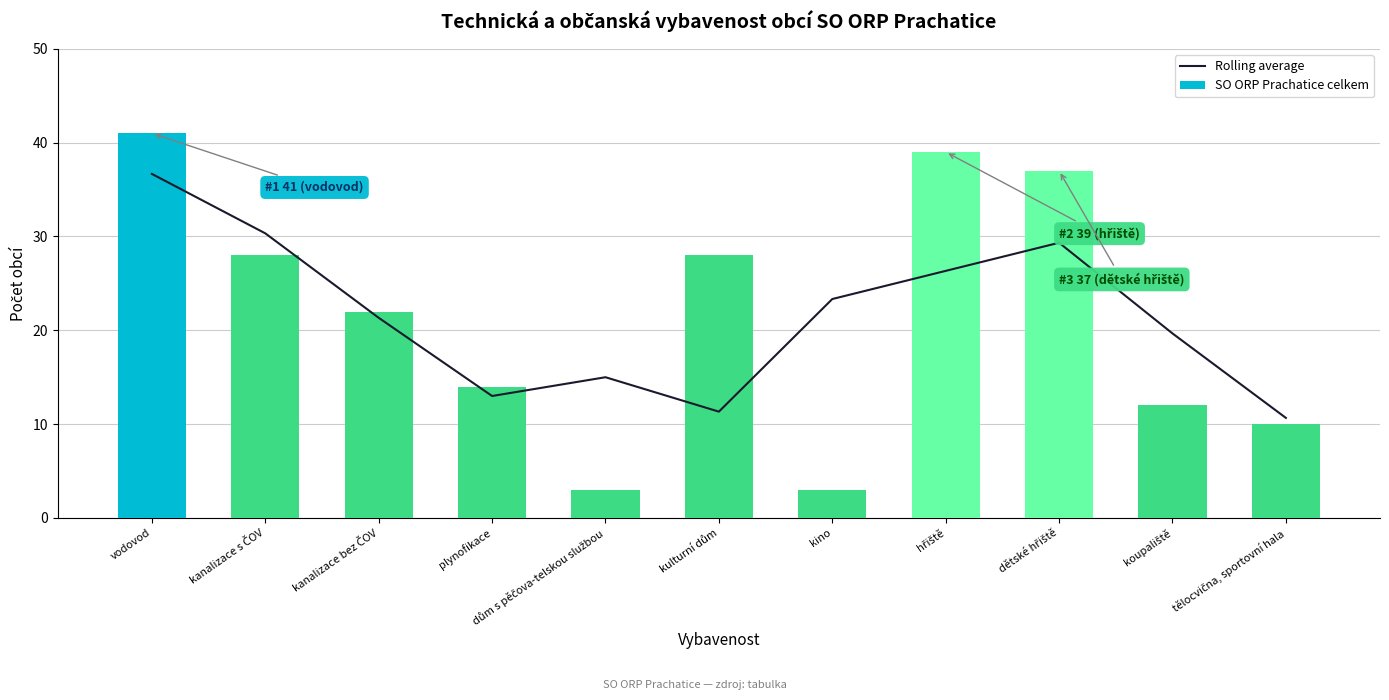

What is the label of the 5th bar from the right?

kino